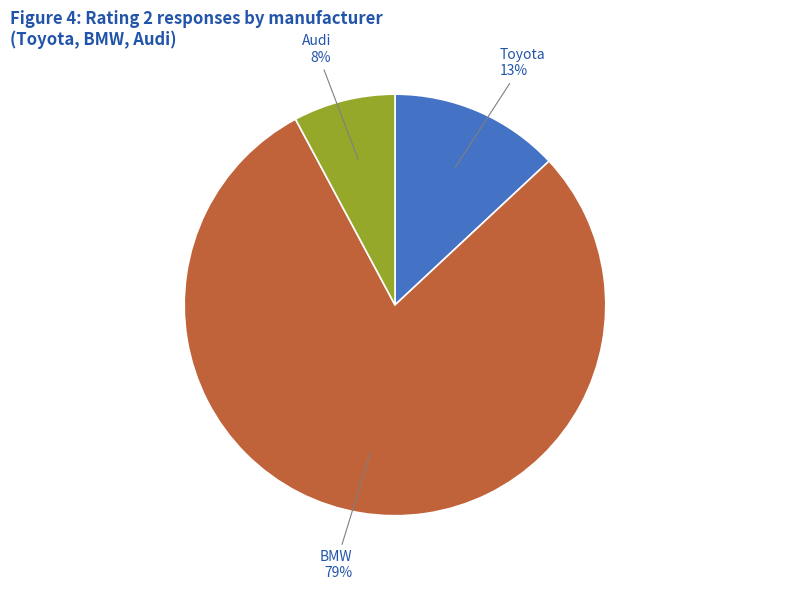

Is there any slice that represents more than half of the pie?

Yes